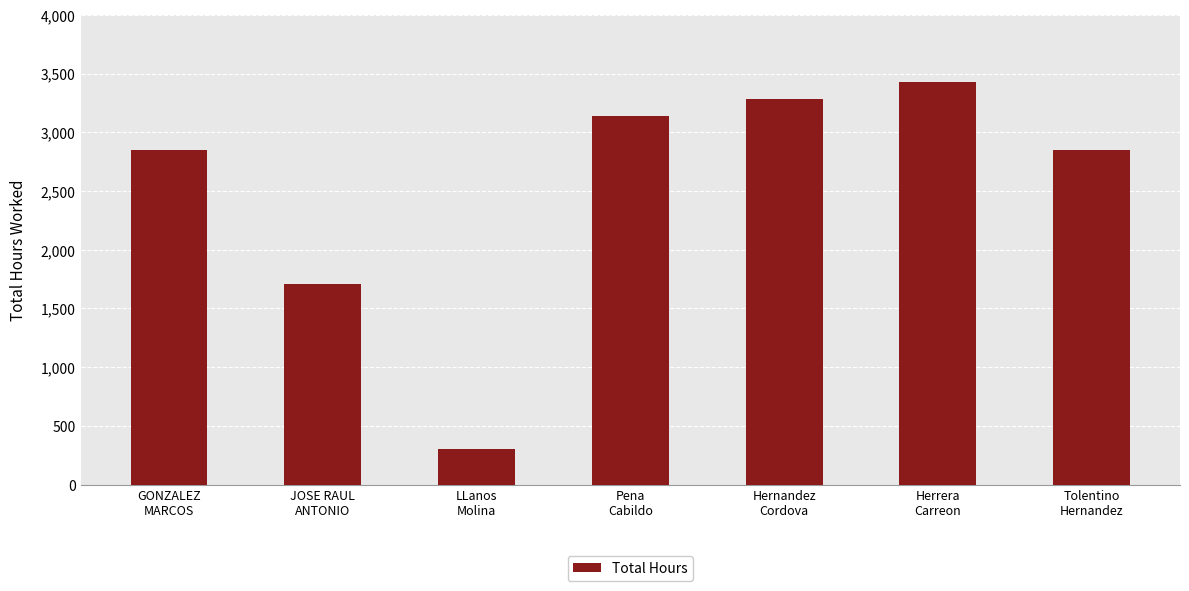

What is the ratio of the value at Herrera
Carreon to the value at Pena
Cabildo?

1.1